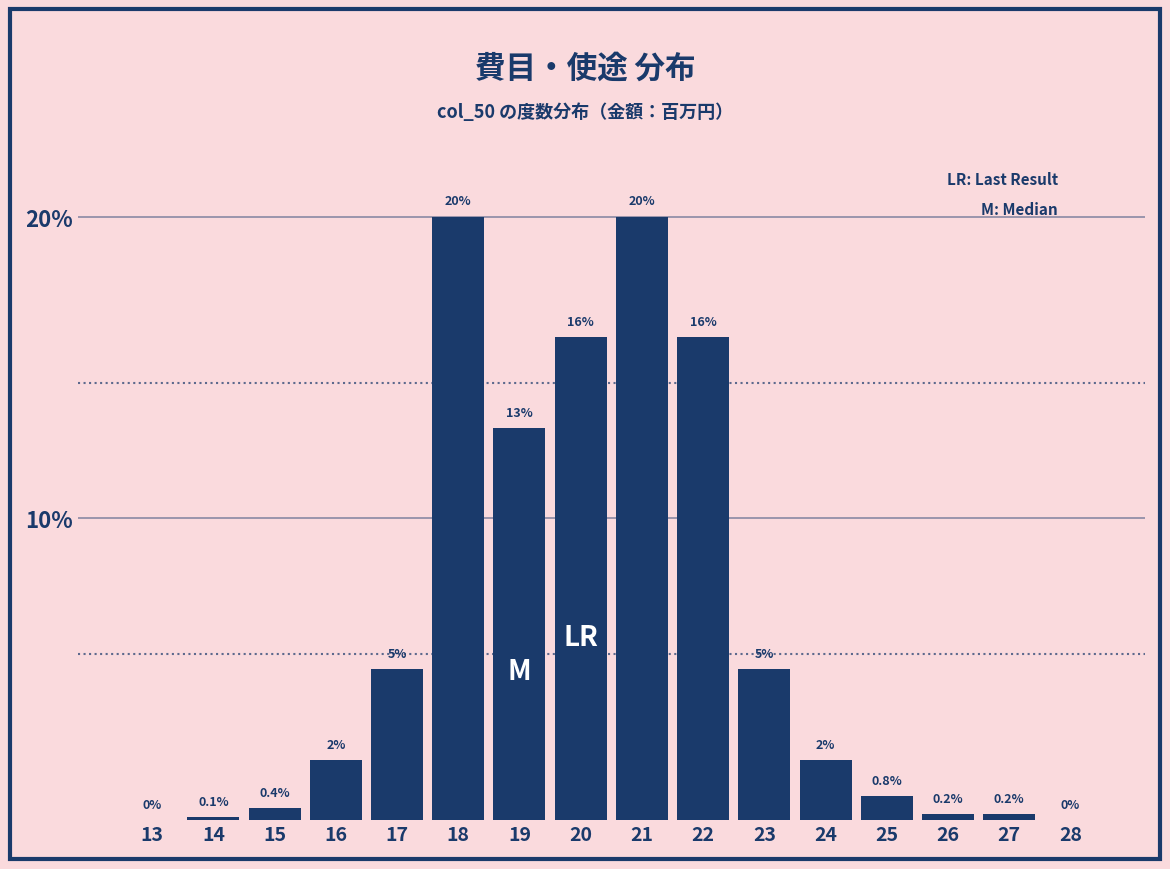

Reading left to right, what are all the values shown in this chart?

13=0.0	14=0.1	15=0.4	16=2.0	17=5.0	18=20.0	19=13.0	20=16.0	21=20.0	22=16.0	23=5.0	24=2.0	25=0.8	26=0.2	27=0.2	28=0.0